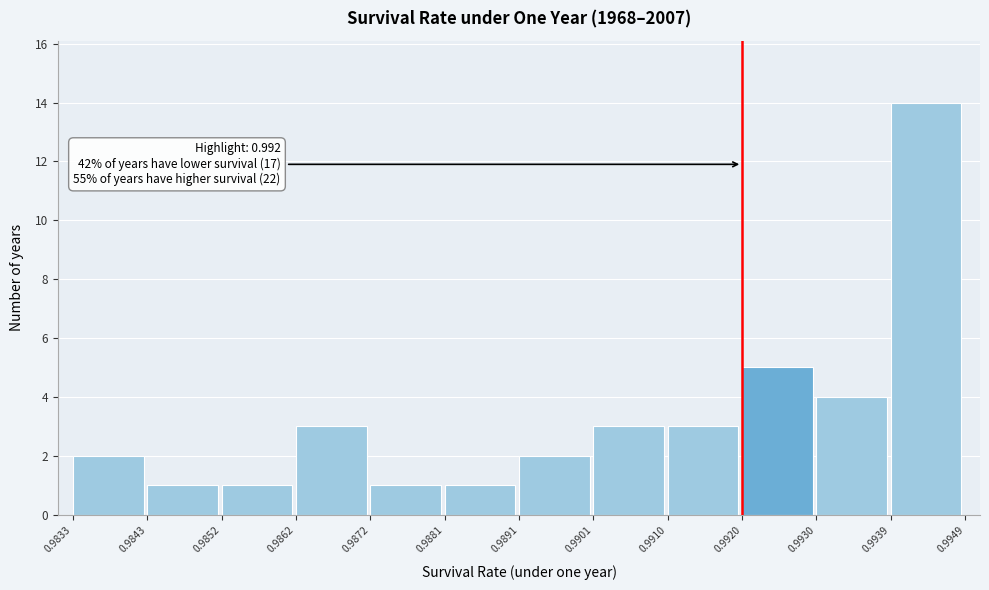

Over which range of the x-axis is the bar tallest?

0.9939 to 0.9949